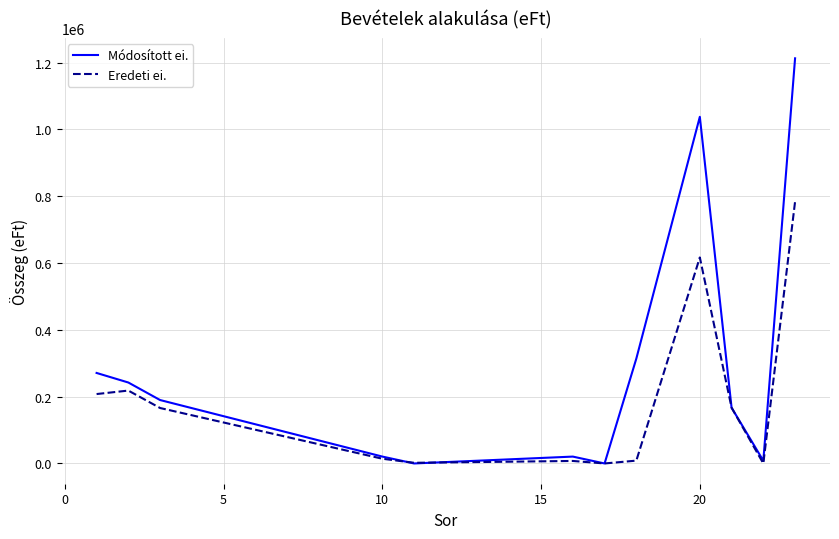

Does the chart have visible grid lines?

Yes